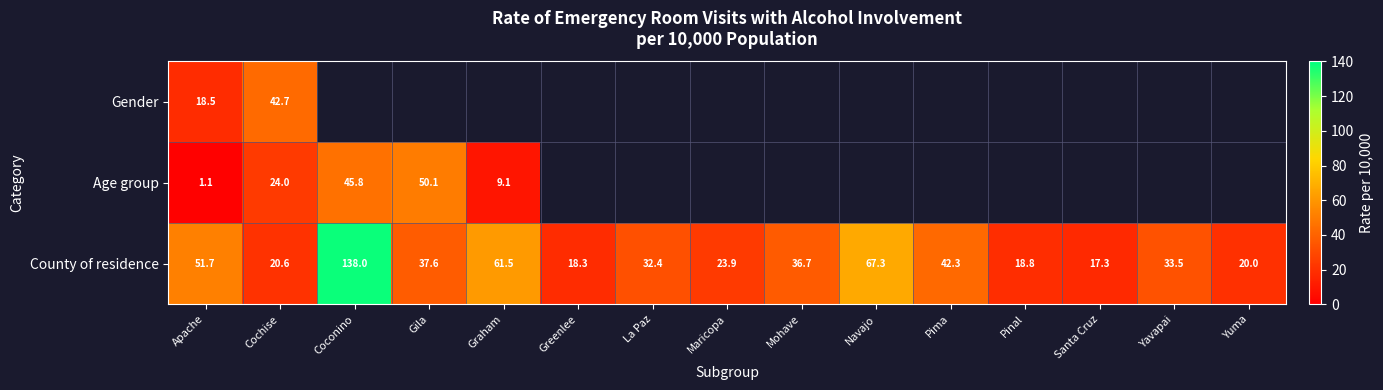

At which label does County of residence first exceed 33?

Apache